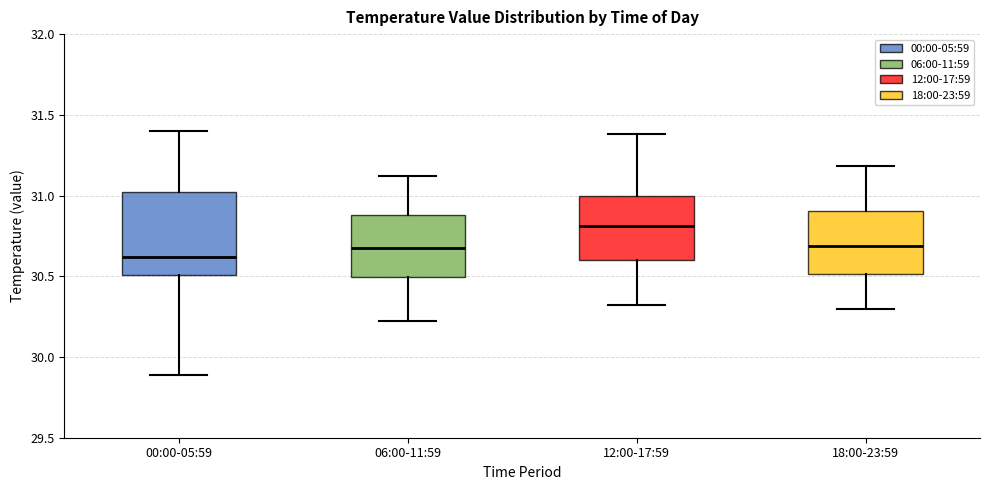

Reading left to right, transcribe this box plot: for each box, give where its median line is, the range the box spans, and where its two whiskers end, as read against the y-axis. The values are not printed on the chart, so give them approximately, as read against the axis.

00:00-05:59: median 30.6, box 30.5 to 31.0, whiskers 29.9 to 31.4
06:00-11:59: median 30.7, box 30.5 to 30.9, whiskers 30.2 to 31.1
12:00-17:59: median 30.8, box 30.6 to 31.0, whiskers 30.3 to 31.4
18:00-23:59: median 30.7, box 30.5 to 30.9, whiskers 30.3 to 31.2